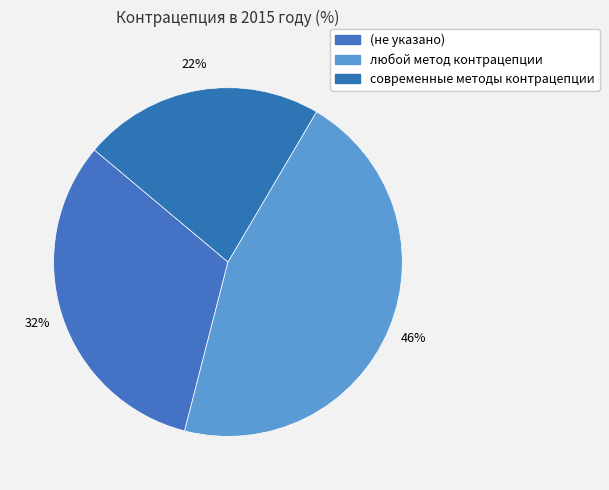

Count the number of slices in the pie.

3